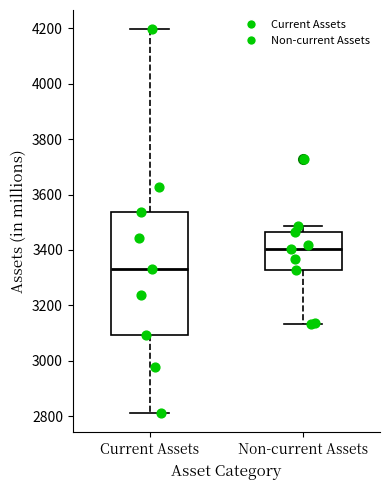

Where does the upper whisker of the box for Current Assets end on the y-axis? The values are not printed on the chart, so give them approximately, as read against the axis.

4200